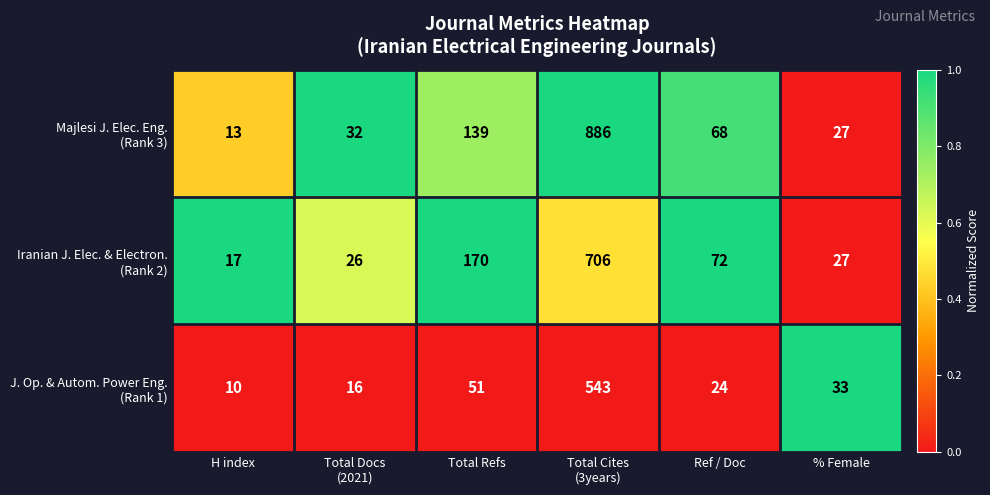

What is the smallest value displayed?

10